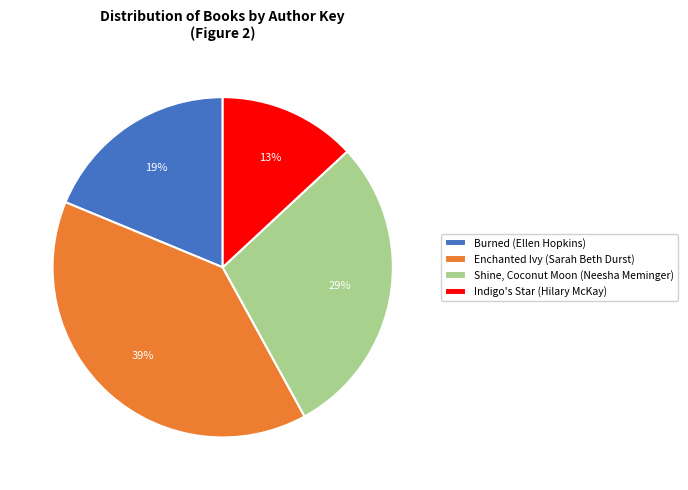

Is it true that Shine, Coconut Moon (Neesha Meminger) is 29% of the pie?

True